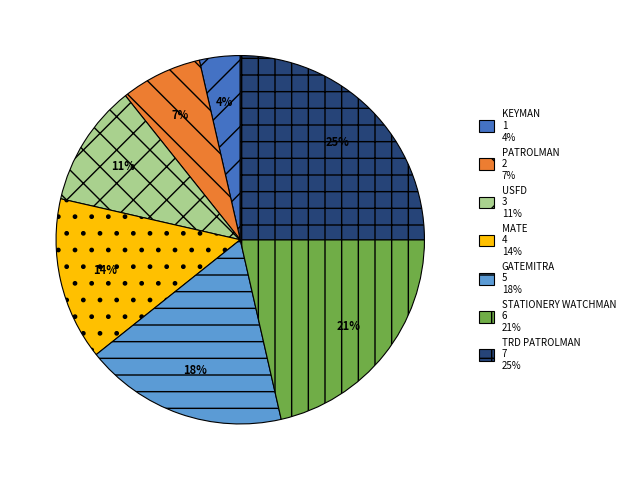

Is there a majority slice in this chart?

No